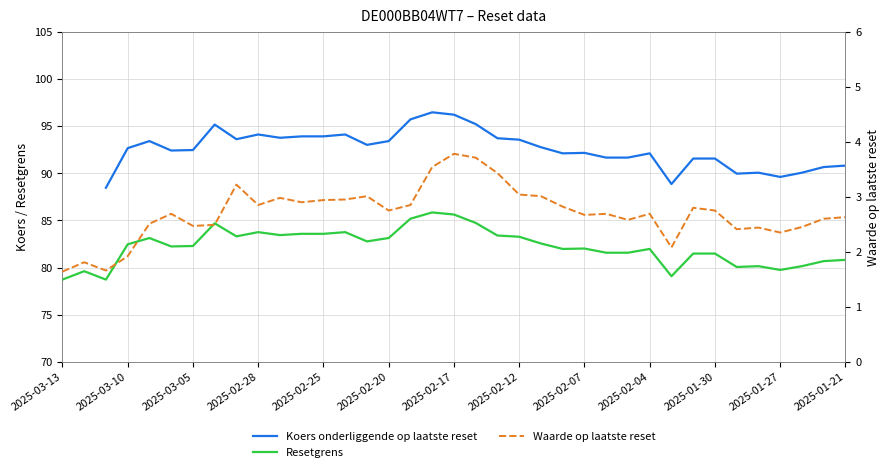

The value of Resetgrens at 13 is 52.7. True or false?

False